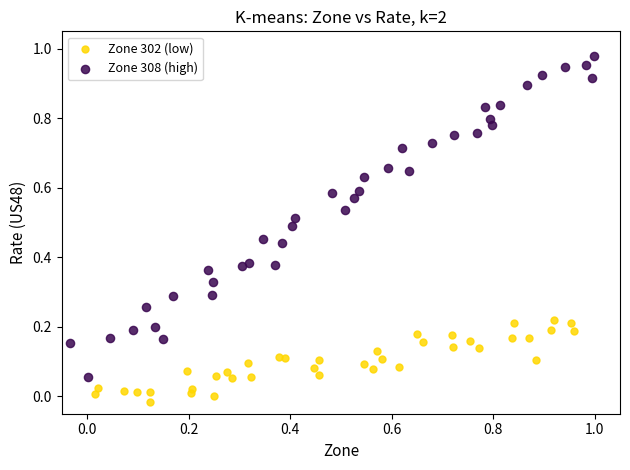

Which series reaches the maximum Y coordinate?

Zone 308 (high)